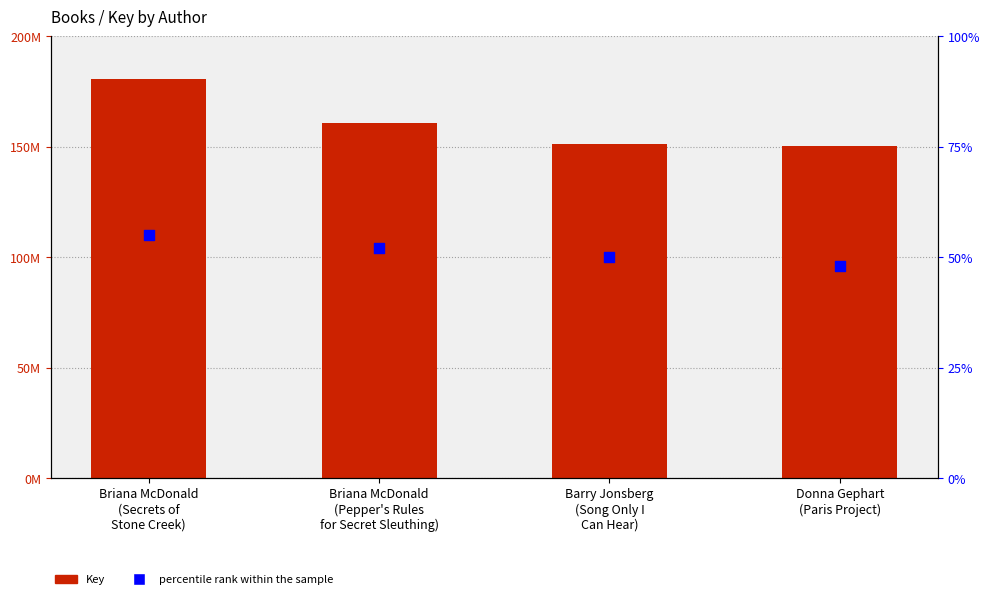

What are all the series names shown in the legend?

Key, percentile rank within the sample